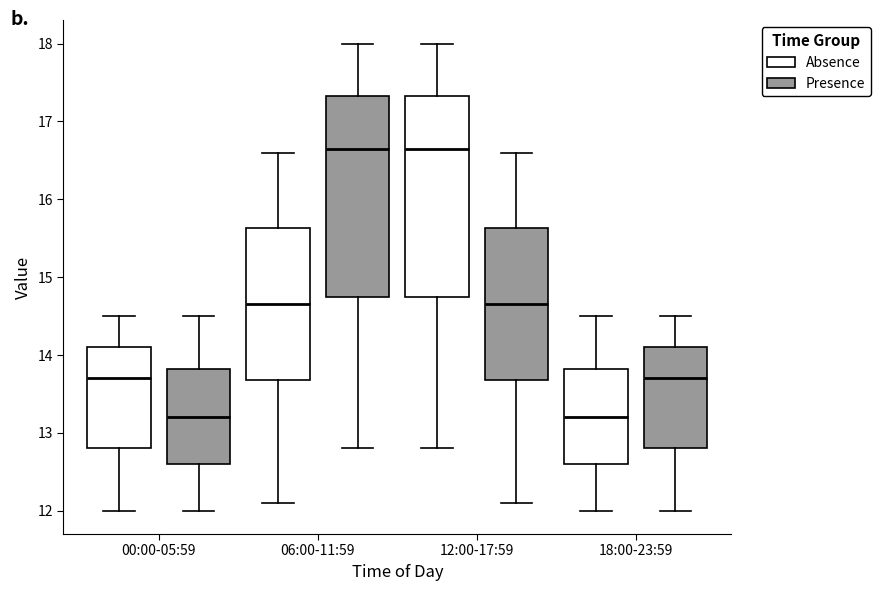

Reading left to right, transcribe this box plot: for each box, give where its median line is, the range the box spans, and where its two whiskers end, as read against the y-axis. The values are not printed on the chart, so give them approximately, as read against the axis.

00:00-05:59 (Absence): median 13.7, box 12.8 to 14.1, whiskers 12.0 to 14.5
00:00-05:59 (Presence): median 13.2, box 12.6 to 13.8, whiskers 12.0 to 14.5
06:00-11:59 (Absence): median 14.7, box 13.7 to 15.6, whiskers 12.1 to 16.6
06:00-11:59 (Presence): median 16.7, box 14.8 to 17.3, whiskers 12.8 to 18.0
12:00-17:59 (Absence): median 16.7, box 14.8 to 17.3, whiskers 12.8 to 18.0
12:00-17:59 (Presence): median 14.7, box 13.7 to 15.6, whiskers 12.1 to 16.6
18:00-23:59 (Absence): median 13.2, box 12.6 to 13.8, whiskers 12.0 to 14.5
18:00-23:59 (Presence): median 13.7, box 12.8 to 14.1, whiskers 12.0 to 14.5